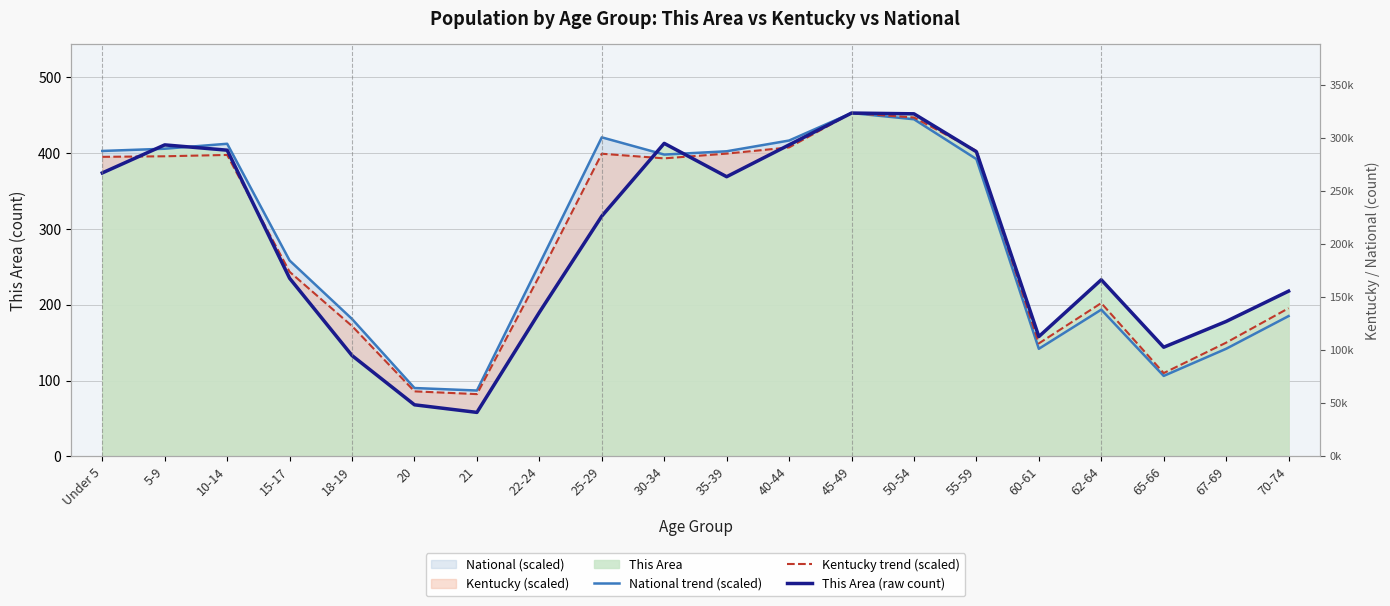

True or false: Kentucky trend (scaled) and National trend (scaled) intersect in this chart.

False